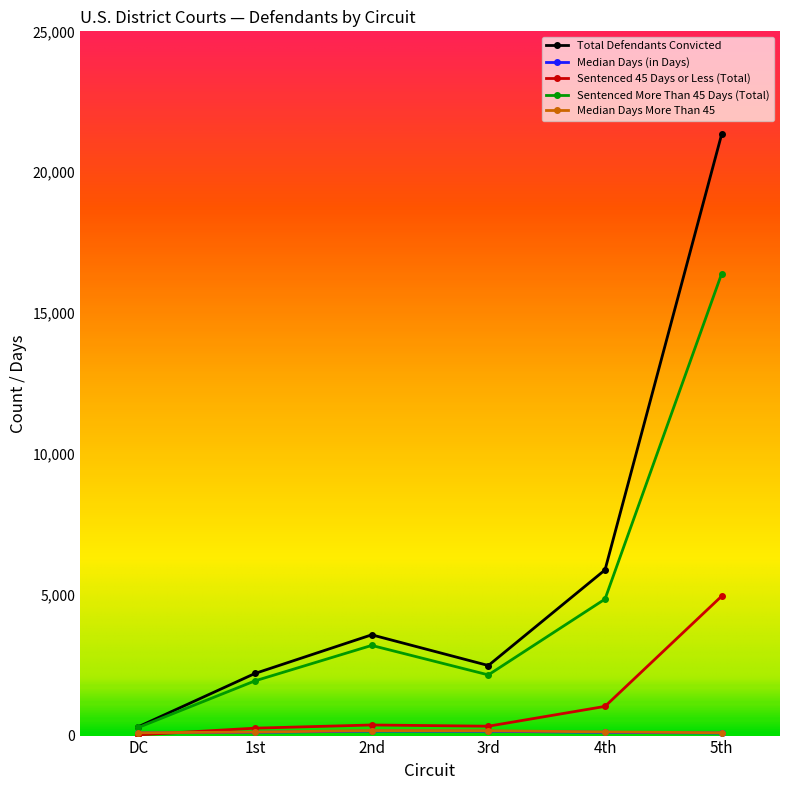

Is the value of Sentenced 45 Days or Less (Total) at DC greater than the value of Sentenced More Than 45 Days (Total) at 5th?

No